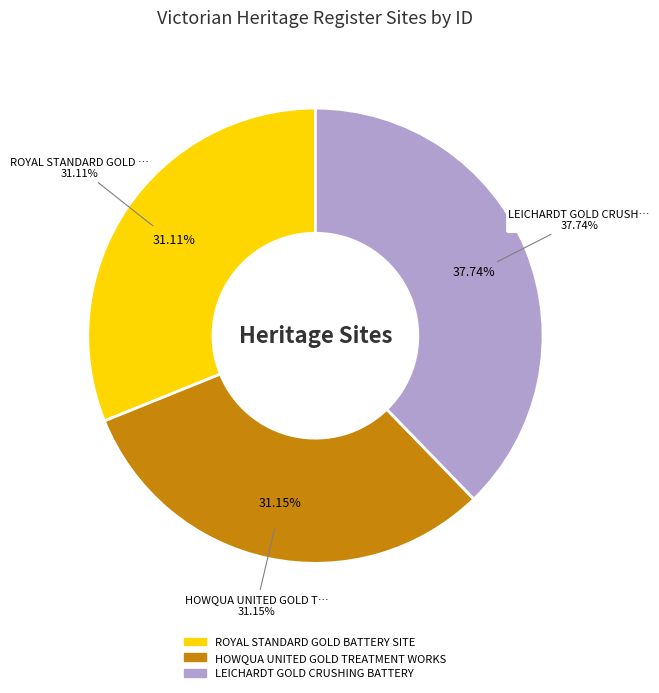

Do ROYAL STANDARD GOLD BATTERY SITE and HOWQUA UNITED GOLD TREATMENT WORKS together represent more than half of the pie?

Yes